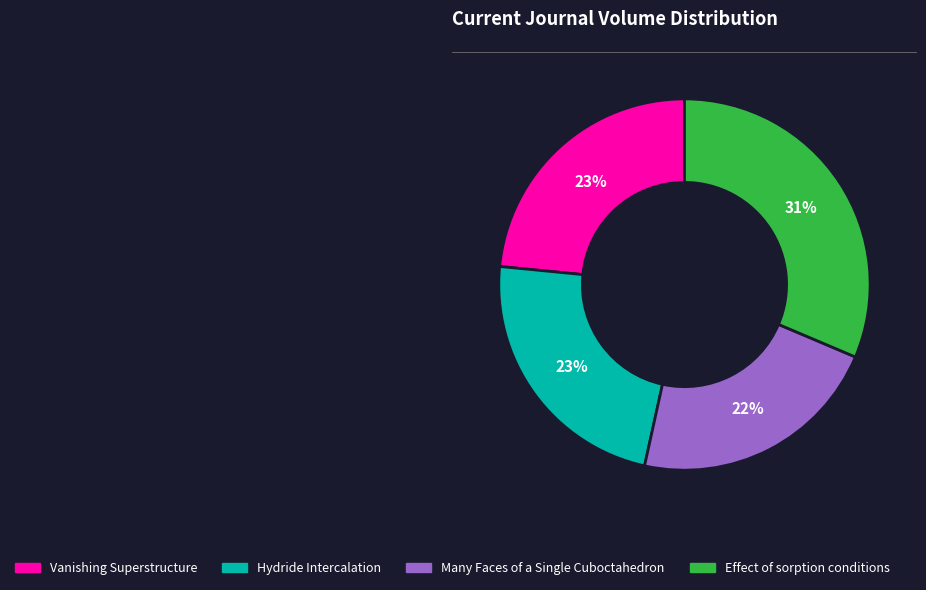

Between Vanishing Superstructure and Effect of sorption conditions, which is larger?

Effect of sorption conditions